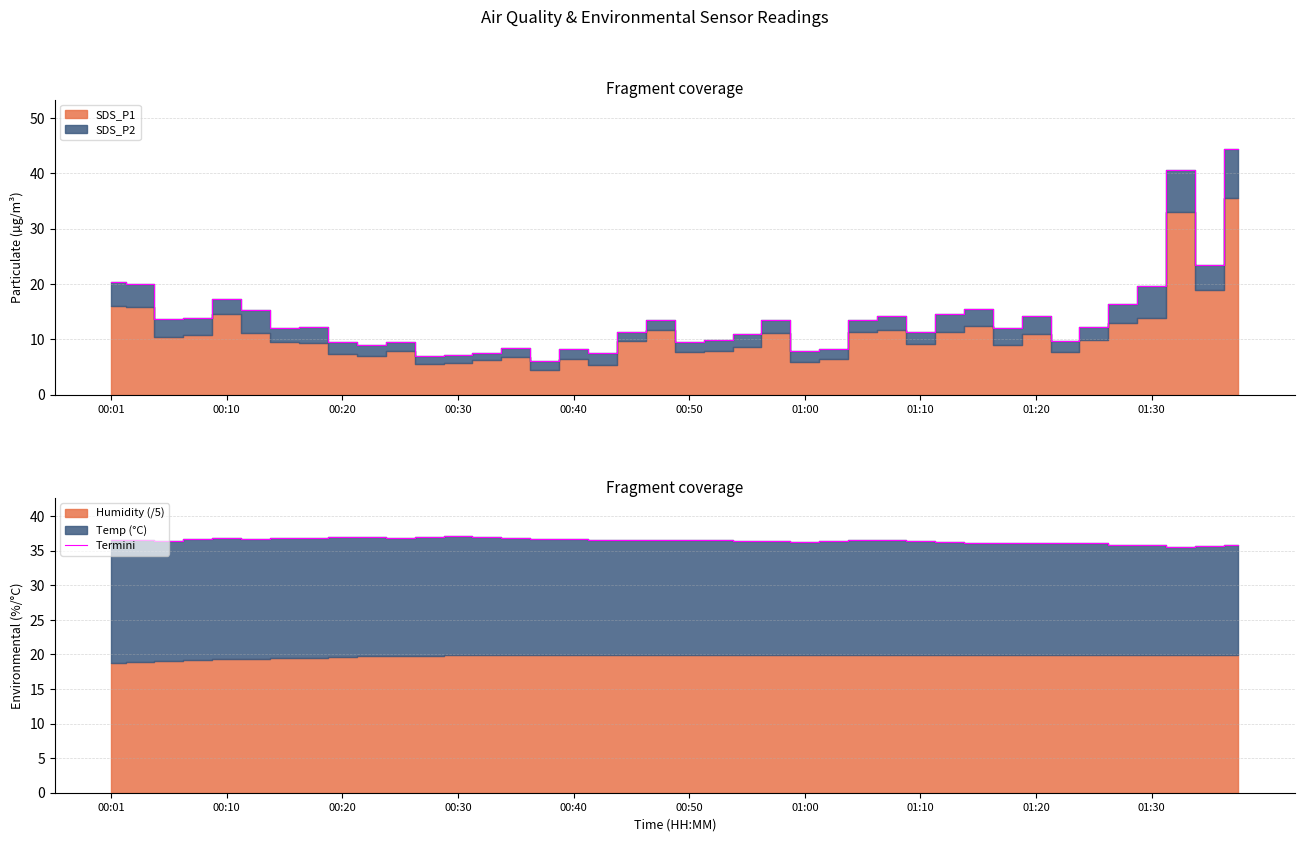

Is it true that the value at 31 is 36.1?

True